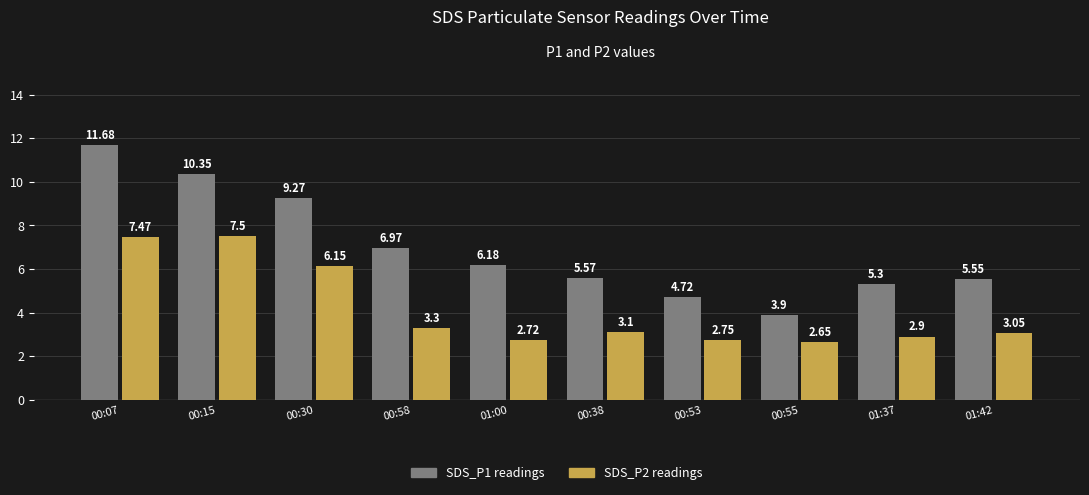

List the series in order of their overall mean, lowest first.

SDS_P2 readings, SDS_P1 readings